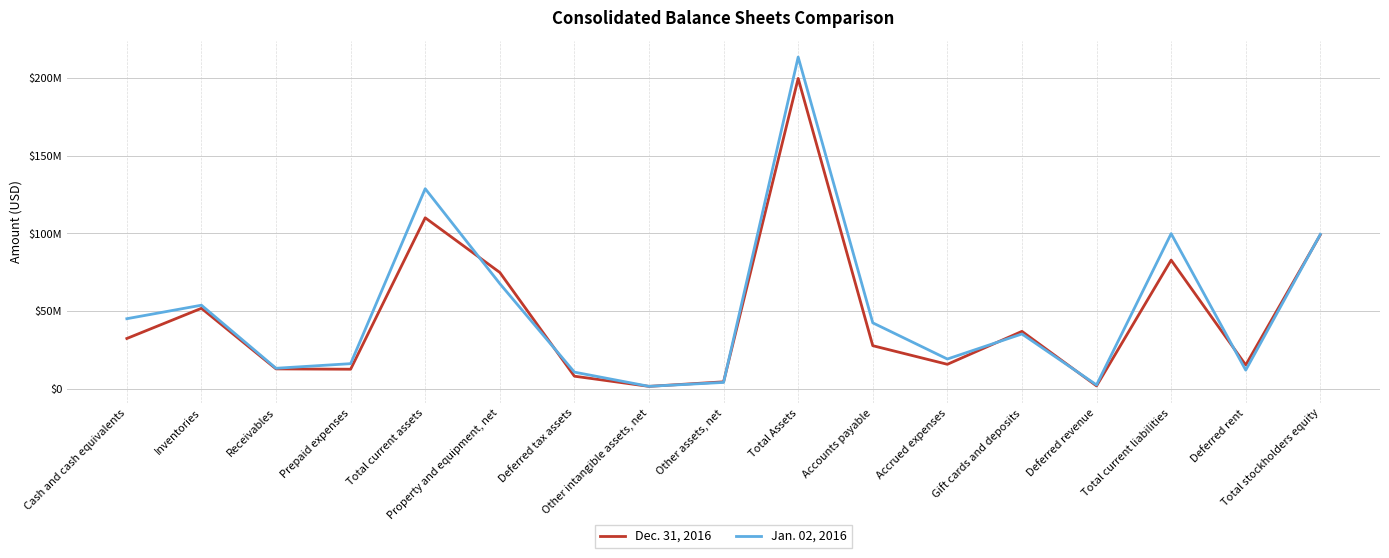

At which label does Dec. 31, 2016 reach its peak?

Total Assets